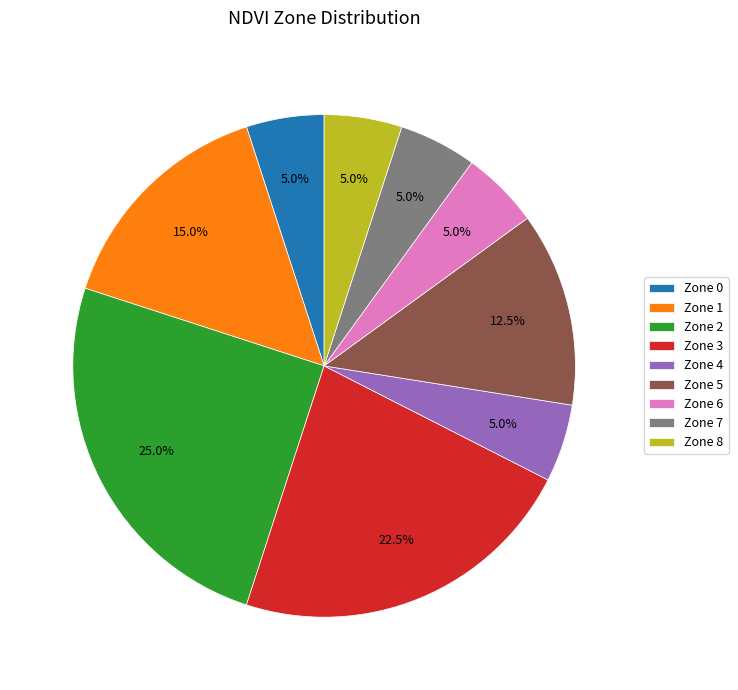

To the nearest percent, what is the difference between the largest and smallest slice percentages?

20%